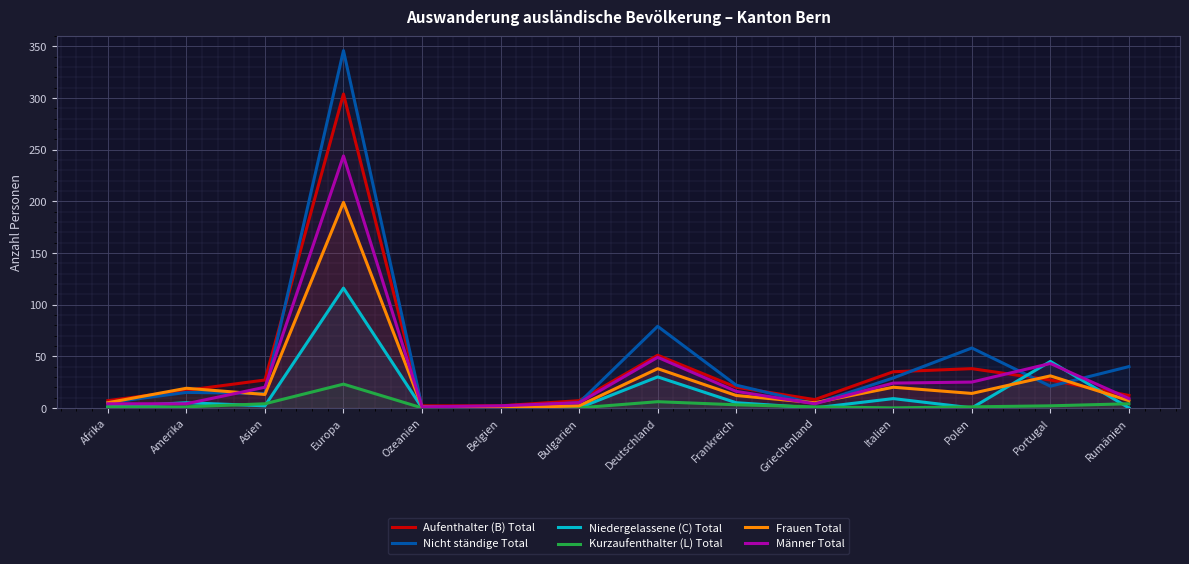

Which series ends up on top after the final intersection of Niedergelassene (C) Total and Nicht ständige Total?

Nicht ständige Total